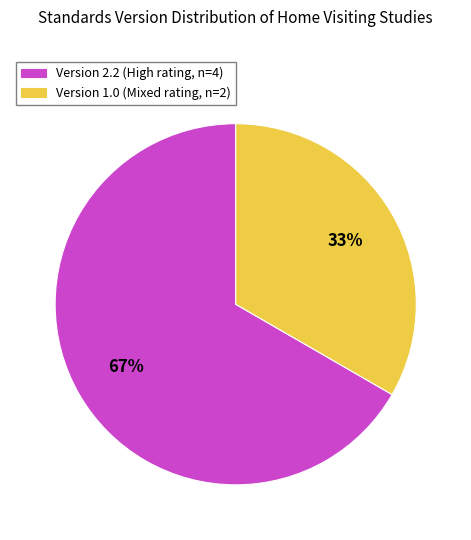

How many segments does this pie chart have?

2